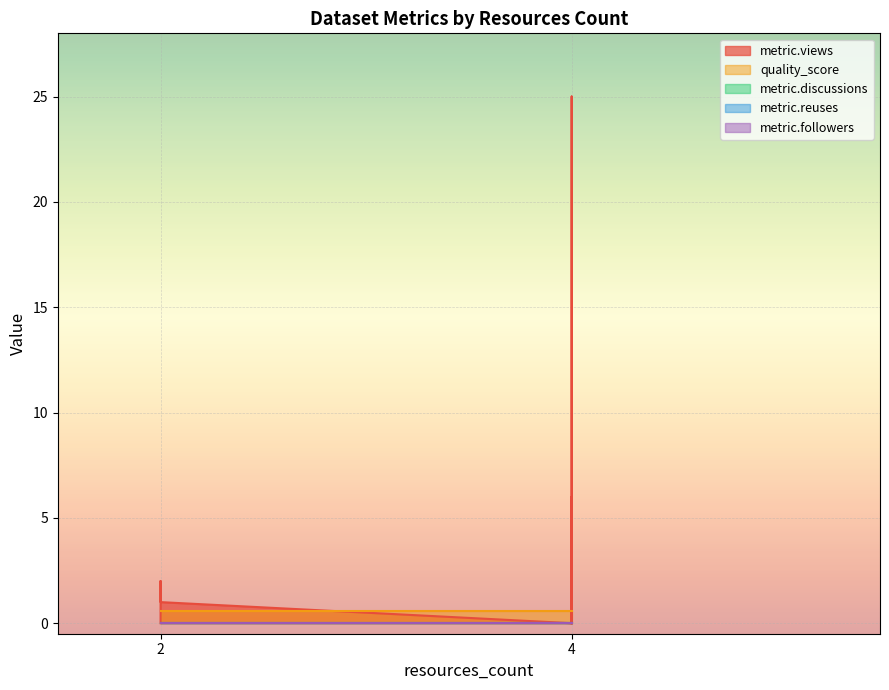

True or false: metric.reuses has more than 1 points higher than both neighbors.

False